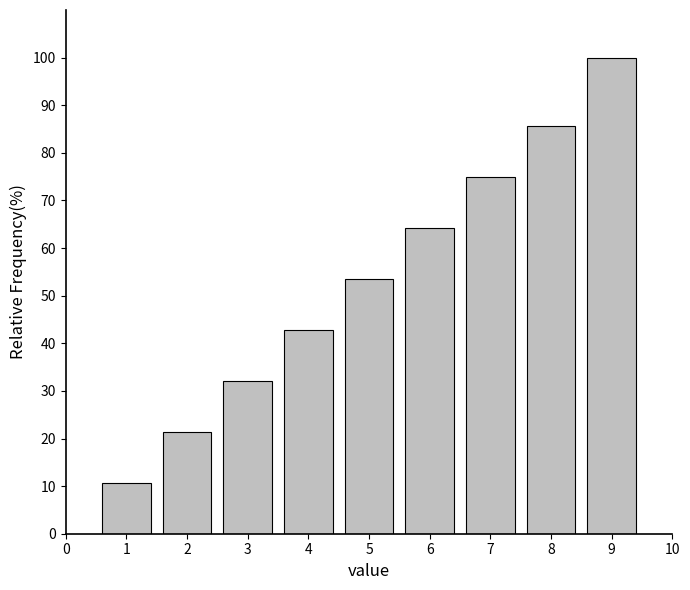

Reading left to right, list all the values displayed in this chart.

1=10.7	2=21.4	3=32.1	4=42.8	5=53.5	6=64.2	7=74.8	8=85.5	9=100.0